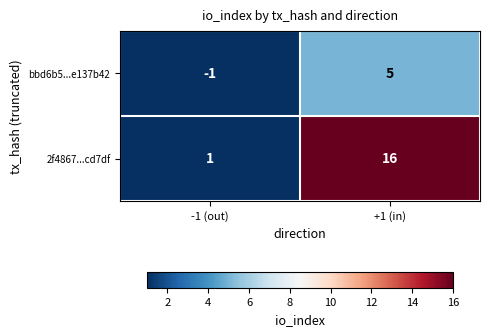

List the series in order of their peak value, highest first.

2f4867...cd7df, bbd6b5...e137b42